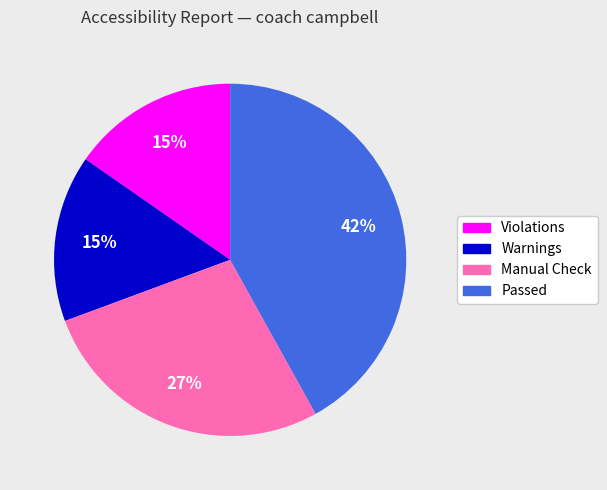

To the nearest percent, what is the average slice percentage?

25%